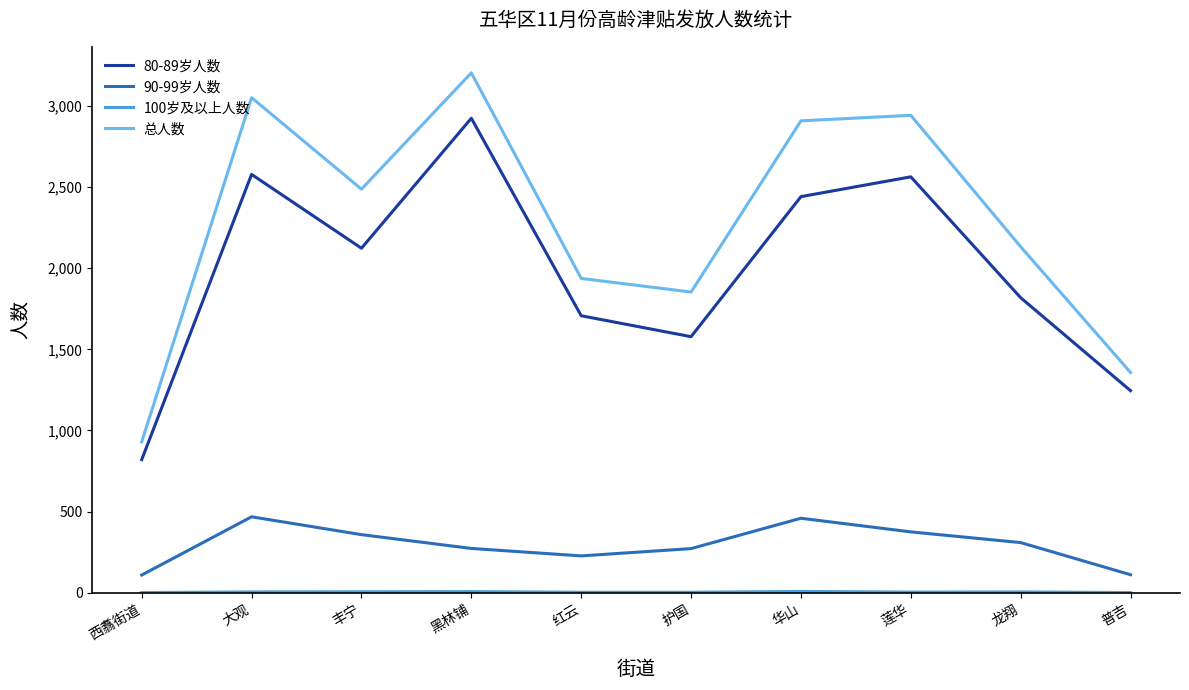

At which label does 80-89岁人数 reach its peak?

黑林铺